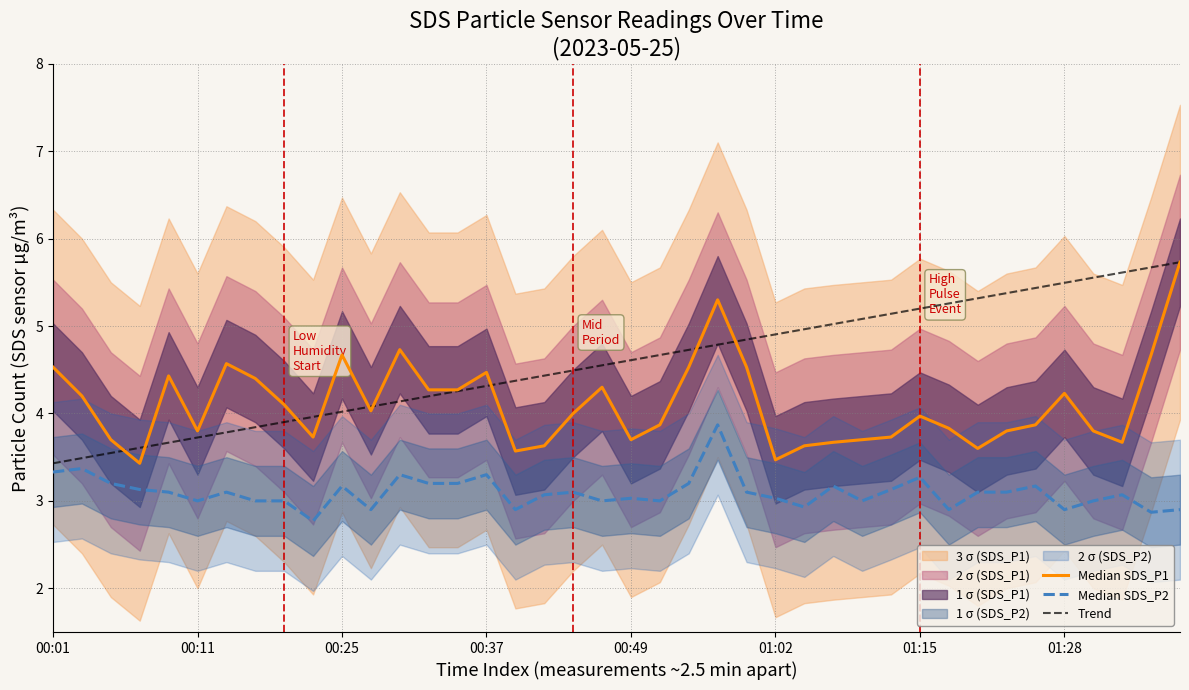

True or false: Trend has a value of 5.2 at 01:15.

True